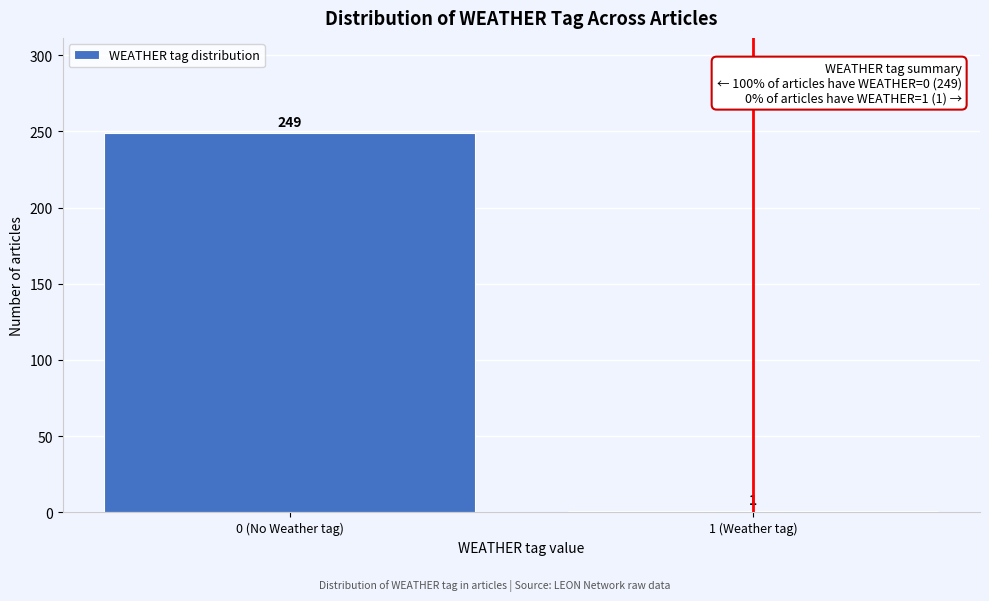

Reading left to right, extract all data points from this chart.

0 (No Weather tag)=249	1 (Weather tag)=1